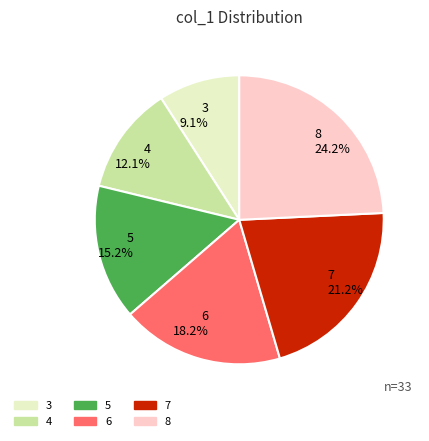

Is it true that 8 is 24% of the pie?

True